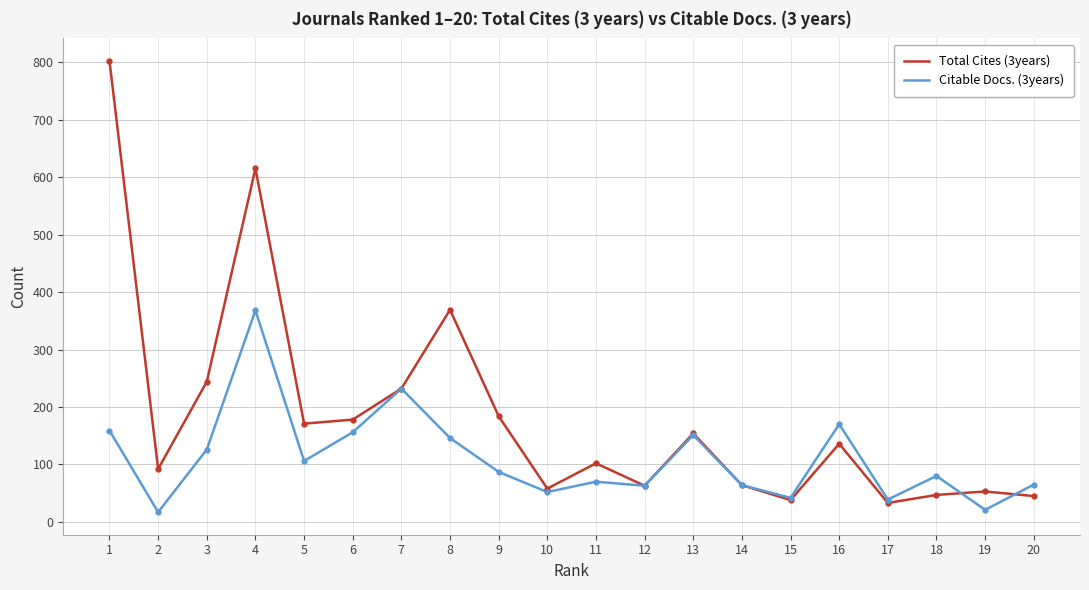

Is it true that Total Cites (3years) equals 58 at 10?

True